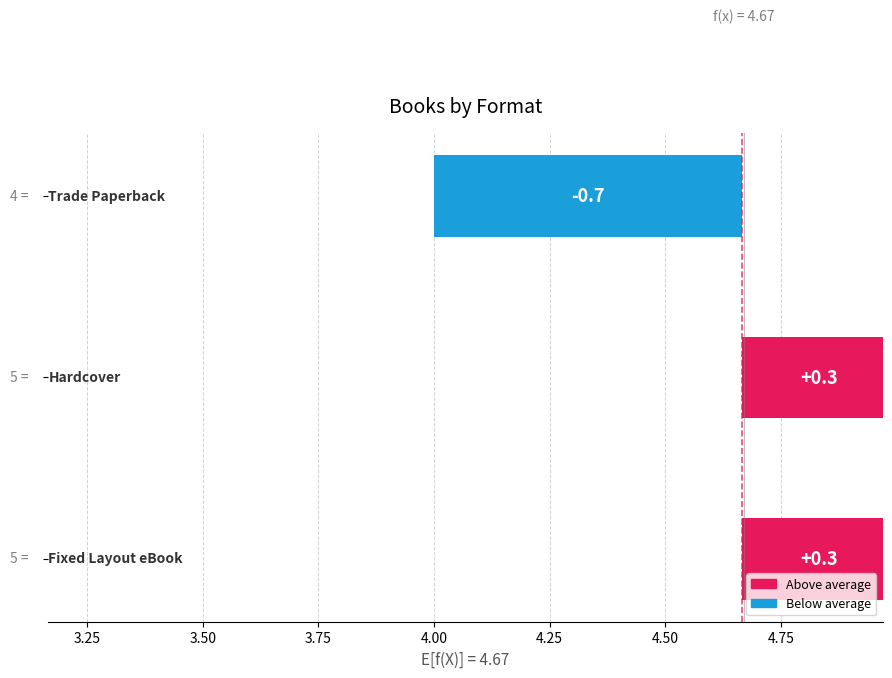

Count the number of data series in this chart.

1